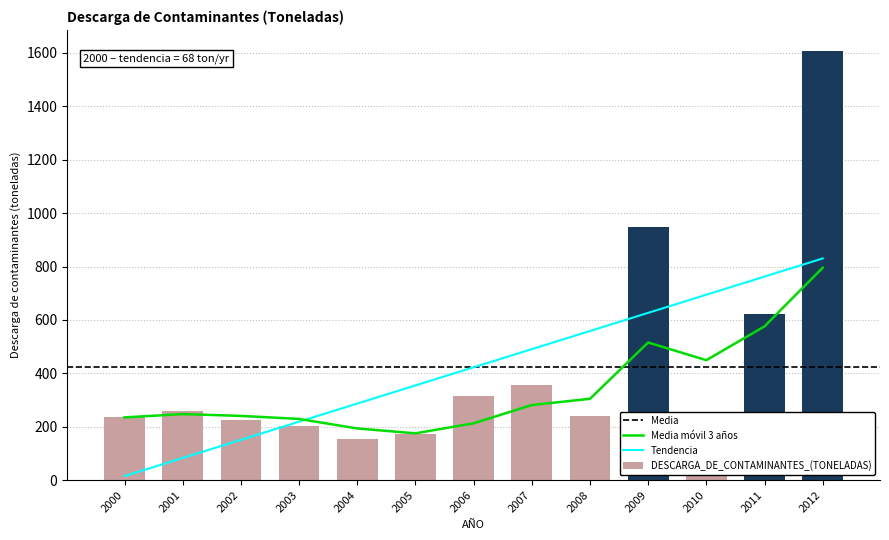

What is the smallest value displayed?

153